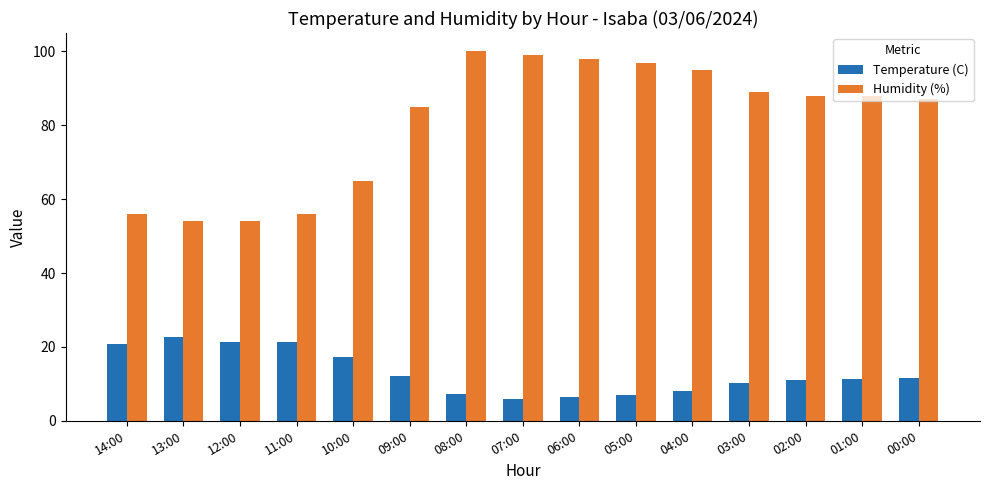

The value of Humidity (%) at 13:00 is 27.8. True or false?

False